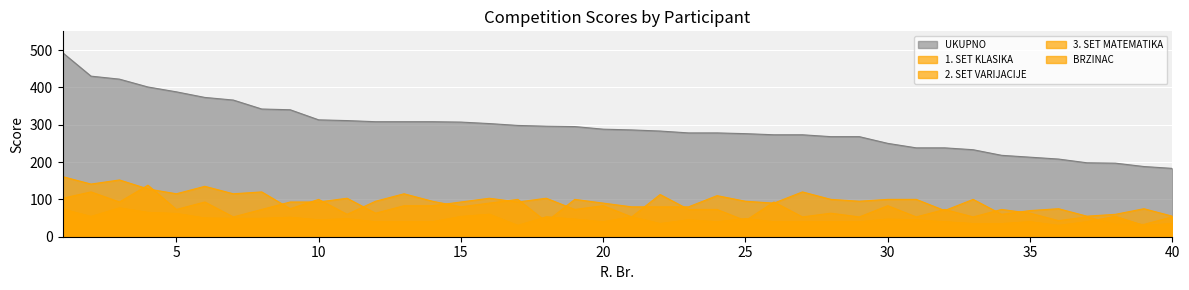

Reading left to right, what are all the values shown in this chart?

UKUPNO: 493	430	422	401	388	373	366	342	340	313	311	308	308	308	307	303	298	296	295	288	286	283	278	278	276	273	273	268	268	250	238	238	233	218	213	208	198	197	188	183
1. SET KLASIKA: 103	120	93	138	73	93	53	73	93	93	103	63	83	83	93	103	93	103	73	83	53	113	73	73	43	93	53	63	53	83	53	73	53	73	63	43	53	33	33	53
2. SET VARIJACIJE: 161	141	152	128	115	135	115	120	75	100	60	95	115	95	80	90	100	40	100	90	80	80	80	110	95	90	120	100	95	100	100	70	100	60	70	75	55	60	75	55
3. SET MATEMATIKA: 74	54	77	65	62	50	49	49	52	45	48	40	40	40	54	60	30	53	47	40	53	35	45	40	48	40	40	40	40	47	45	40	35	35	40	30	40	54	30	35
BRZINAC: 74	54	77	65	62	50	49	49	52	45	48	40	40	40	54	60	30	53	47	40	53	35	45	40	48	40	40	40	40	47	45	40	35	35	40	30	40	54	30	35